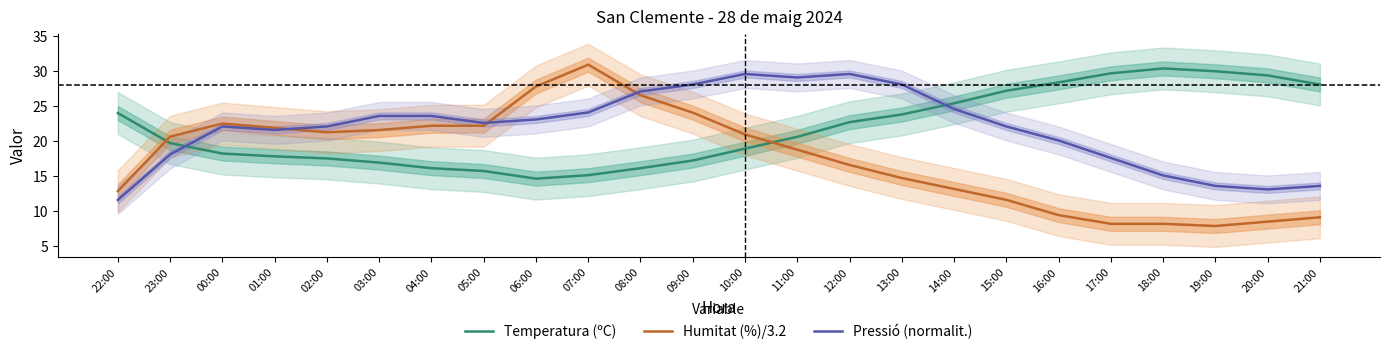

At which label does Humitat (%)/3.2 reach its minimum?

19:00